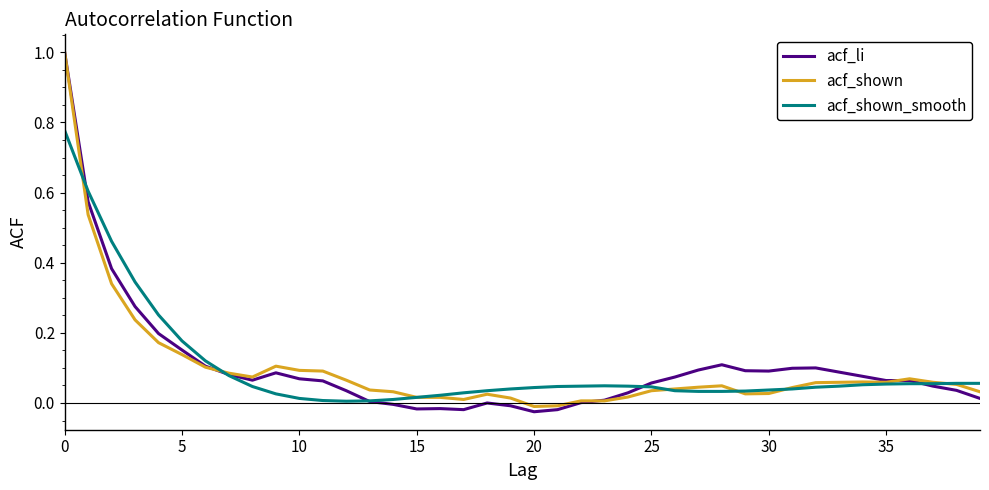

Which series has the widest spread of values?

acf_li